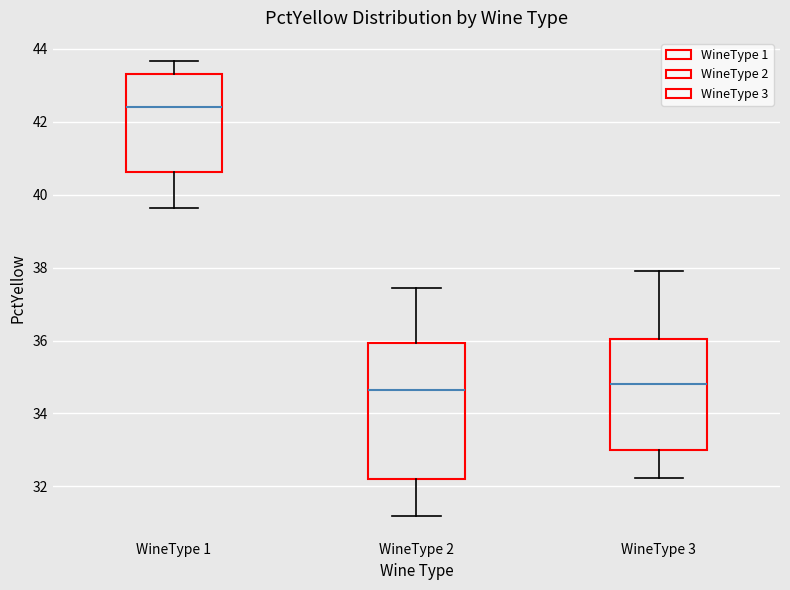

Reading left to right, transcribe this box plot: for each box, give where its median line is, the range the box spans, and where its two whiskers end, as read against the y-axis. The values are not printed on the chart, so give them approximately, as read against the axis.

WineType 1: median 42.4, box 40.6 to 43.4, whiskers 39.6 to 43.6
WineType 2: median 34.6, box 32.2 to 36.0, whiskers 31.2 to 37.4
WineType 3: median 34.8, box 33.0 to 36.0, whiskers 32.2 to 38.0